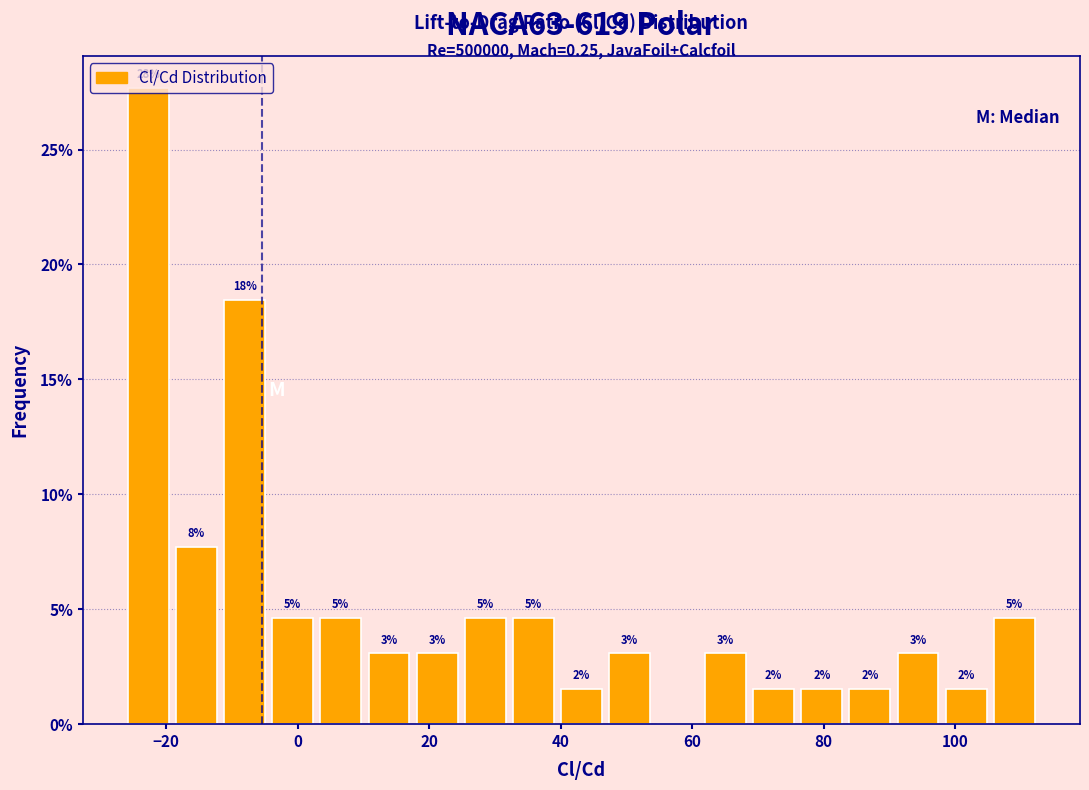

Around what value on the x-axis is the tallest bar? Give the approximate position of its centre, as read against the axis.

-22